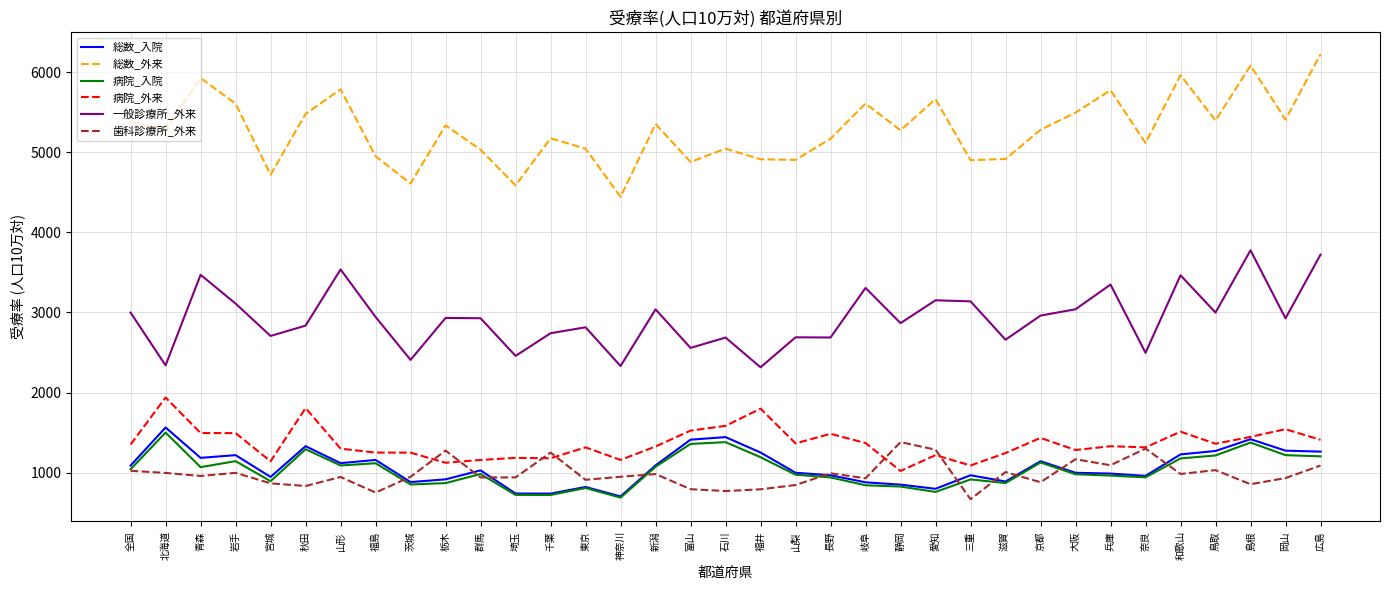

What is the maximum value shown in the chart?

6222